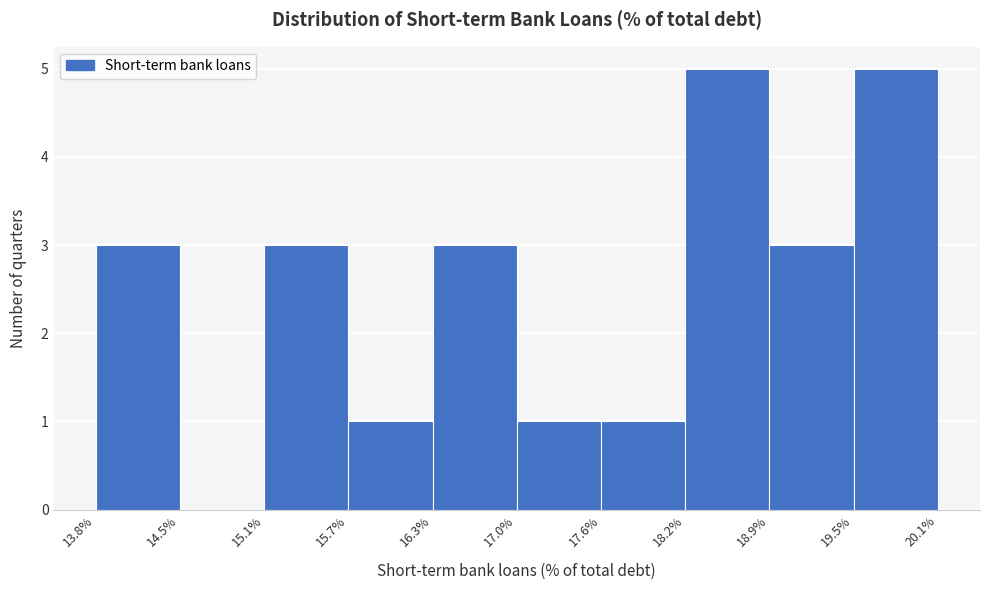

How tall is the bar that spans 18.2% to 18.9% on the x-axis? The values are not printed on the chart, so give them approximately, as read against the axis.

5